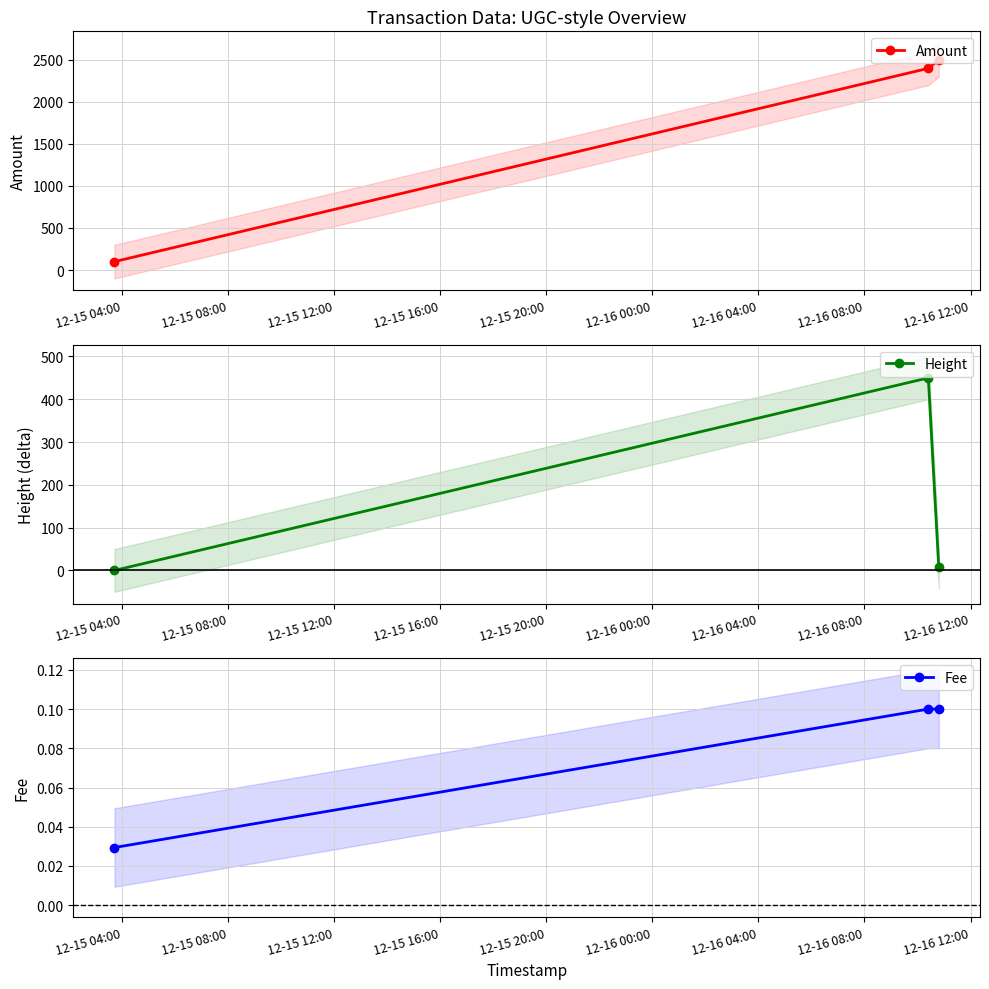

Count the Fee values in the range 0 to 1.

3